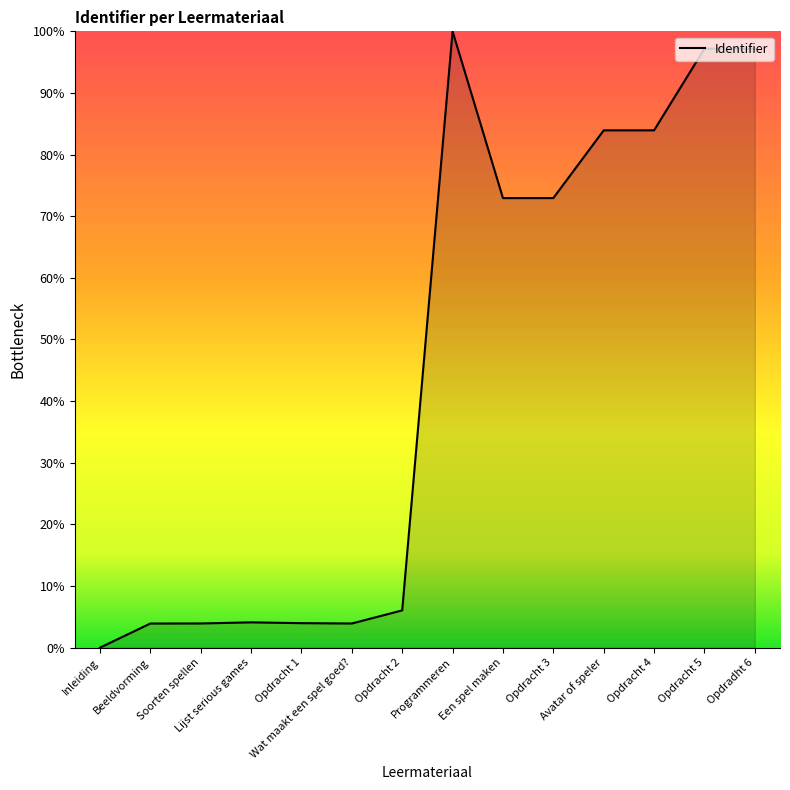

What is the greatest value displayed?

100.0